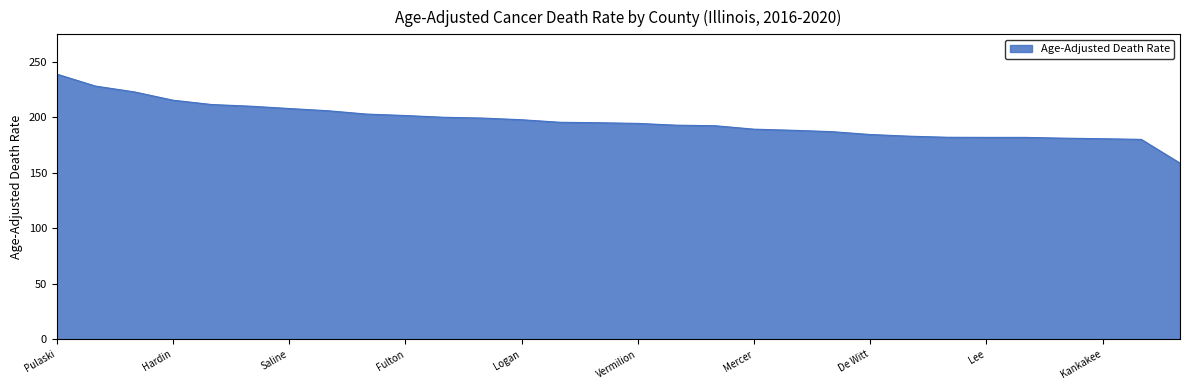

What is the difference between the maximum and minimum values?

80.2